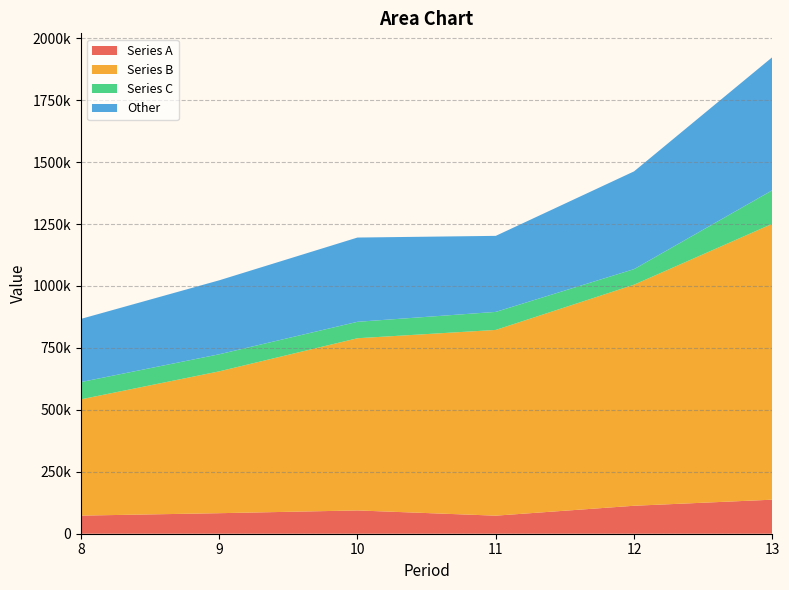

Reading left to right, list all the values displayed in this chart.

Total: 612056	724248	855330	895274	1067949	1386364
Series A: 73087	82886	93957	72885	112856	137392
Series B: 469339	572421	695045	749635	892234	1113521
Series C: 69630	68941	66328	72754	62859	135451
Other: 254957	298530	340059	306914	394502	537063